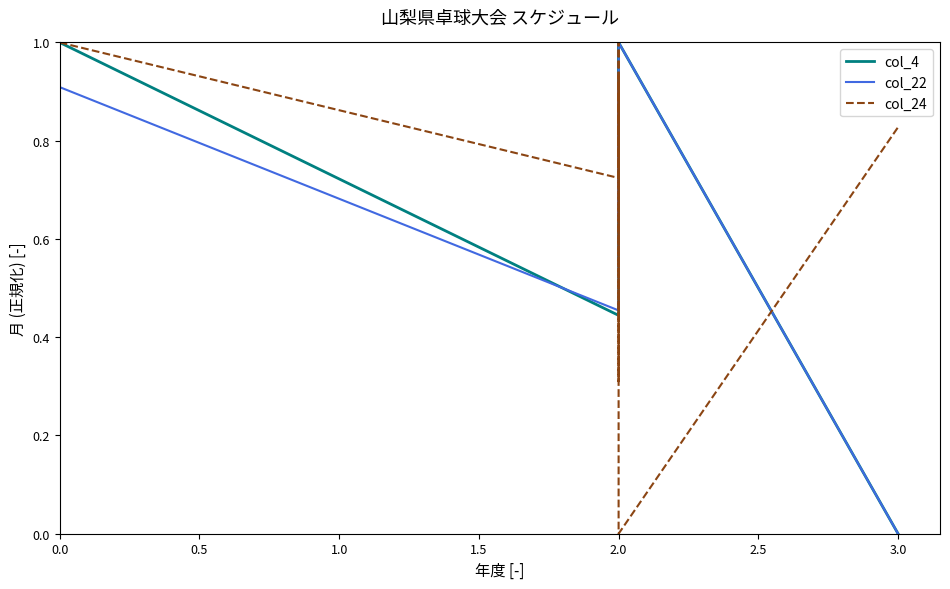

What is the label of the 4th point from the right?

2.0